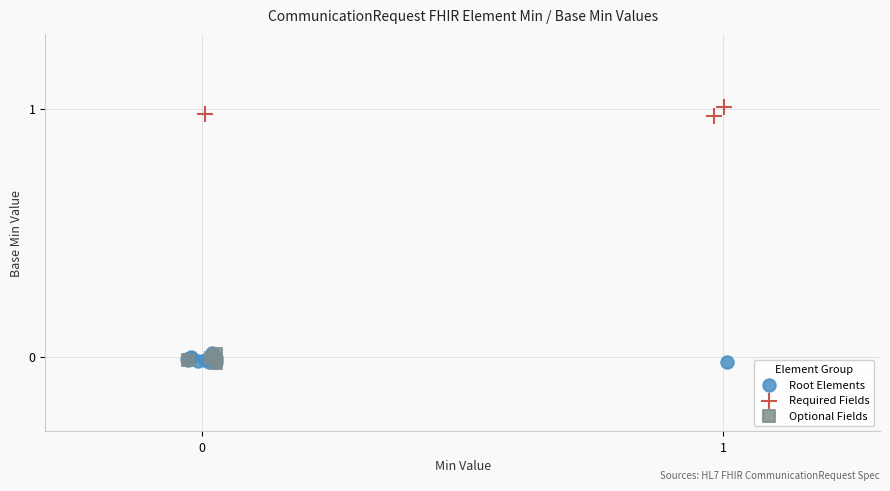

Which series reaches the maximum Y coordinate?

Required Fields